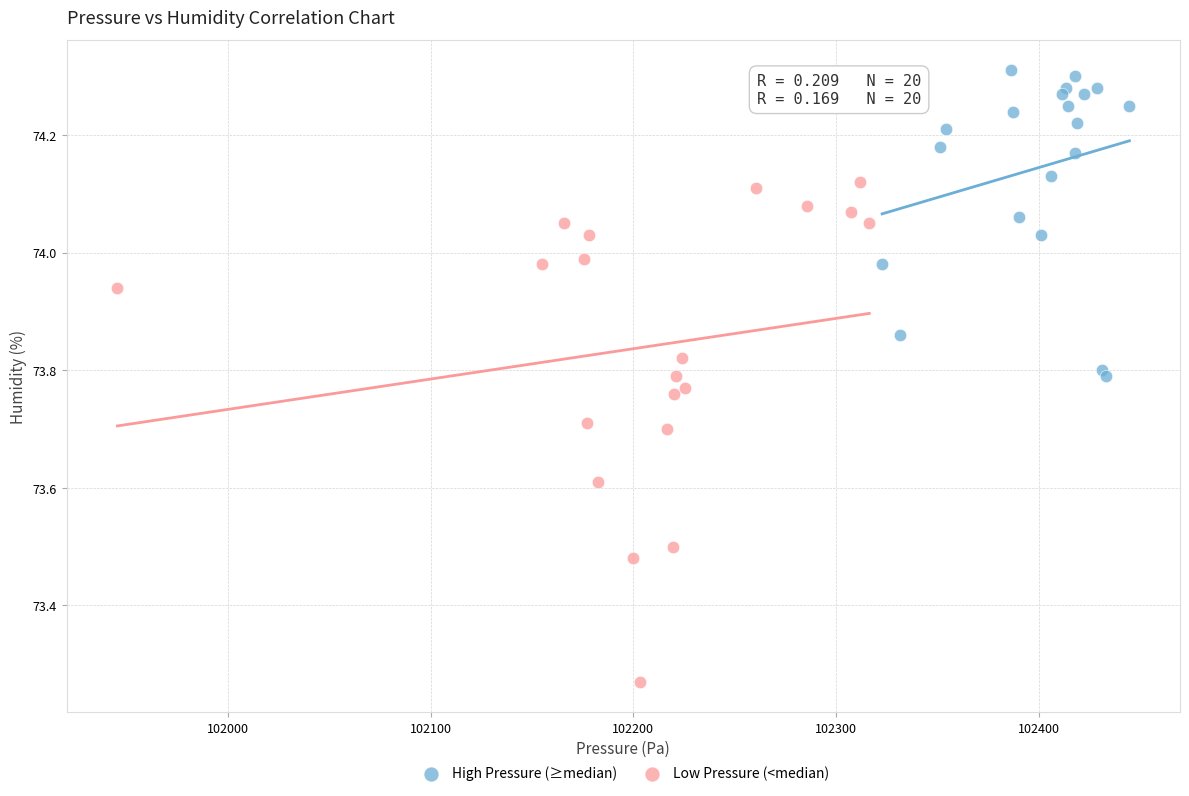

Which series has the largest Y range (max minus min)?

Low Pressure (<median)